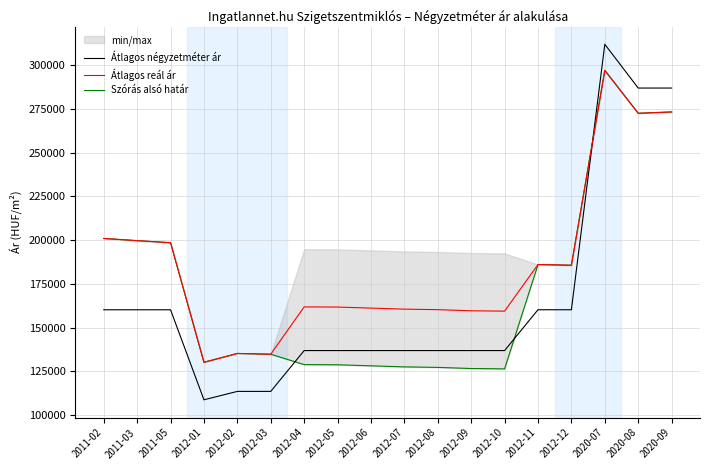

Between 2012-04 and 2012-07, which series saw the biggest shift?

Átlagos reál ár